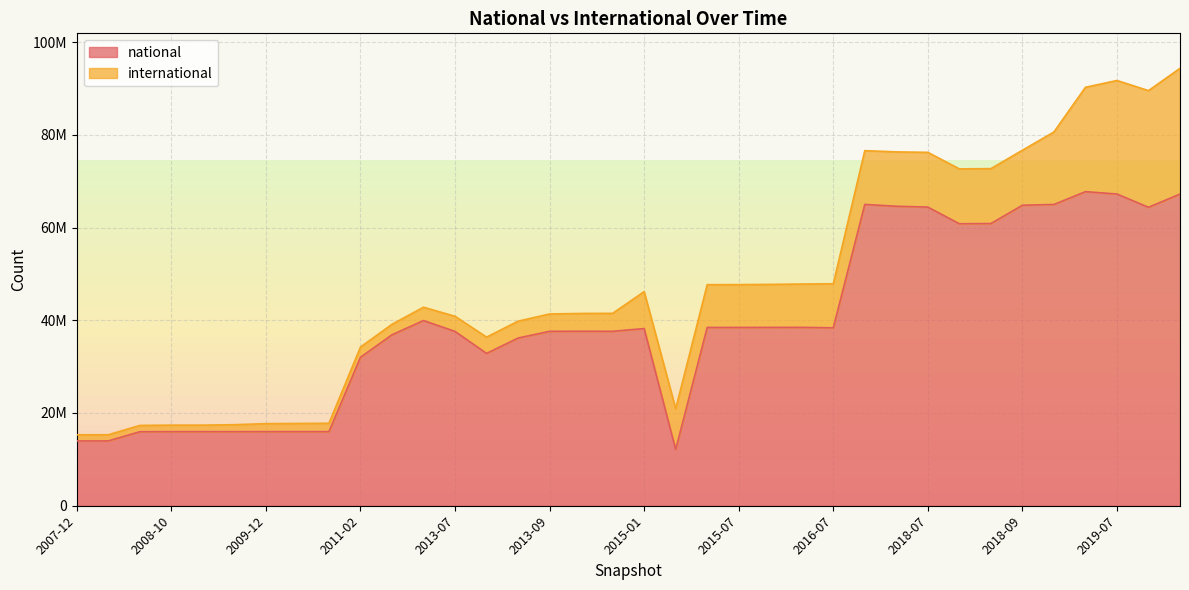

What is the sum of all values?

1422518737